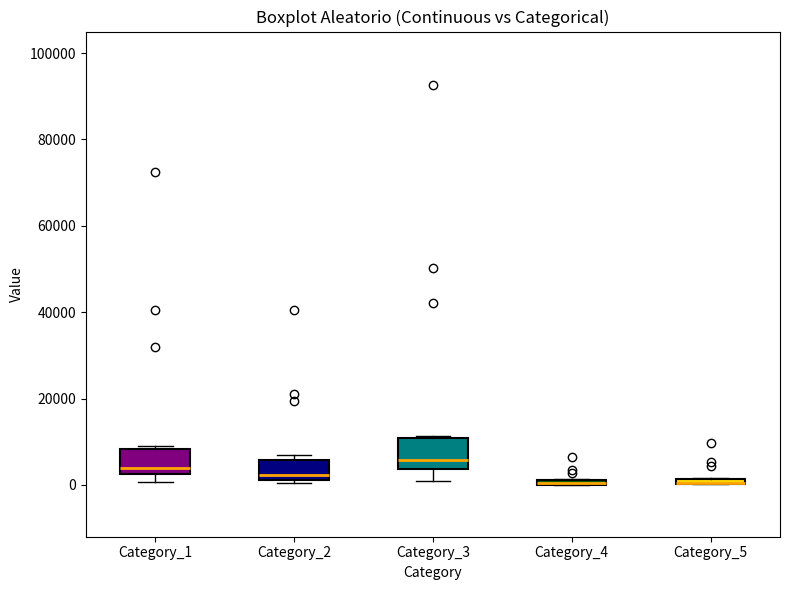

Where is the upper edge of the box for Category_5 on the y-axis? The values are not printed on the chart, so give them approximately, as read against the axis.

2000